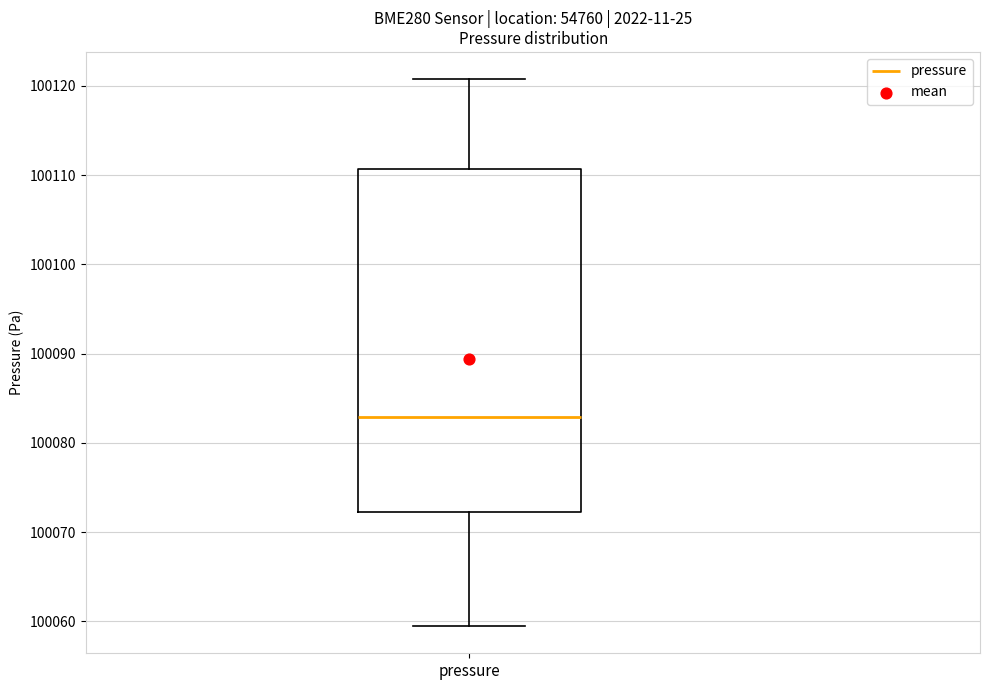

Where is the upper edge of the box for pressure on the y-axis? The values are not printed on the chart, so give them approximately, as read against the axis.

100111